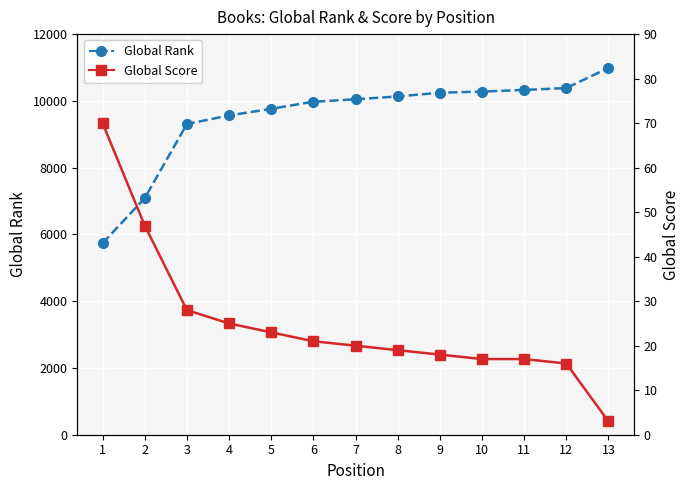

What is the minimum value for Global Score?

3